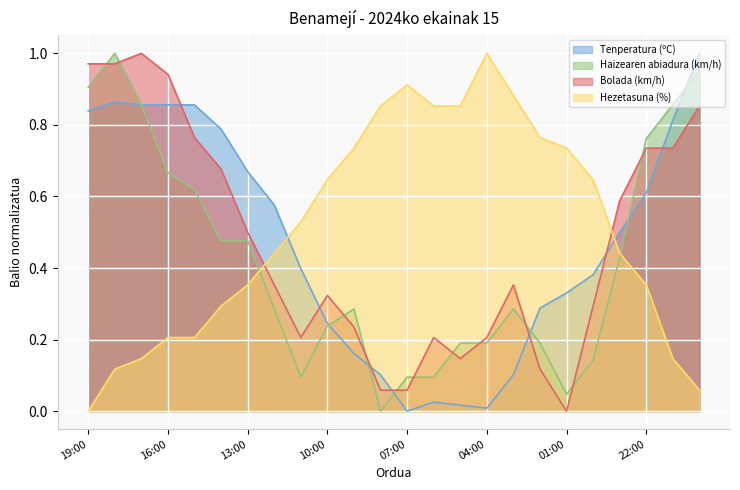

List the series in order of their peak value, lowest first.

Tenperatura (ºC), Haizearen abiadura (km/h), Bolada (km/h), Hezetasuna (%)